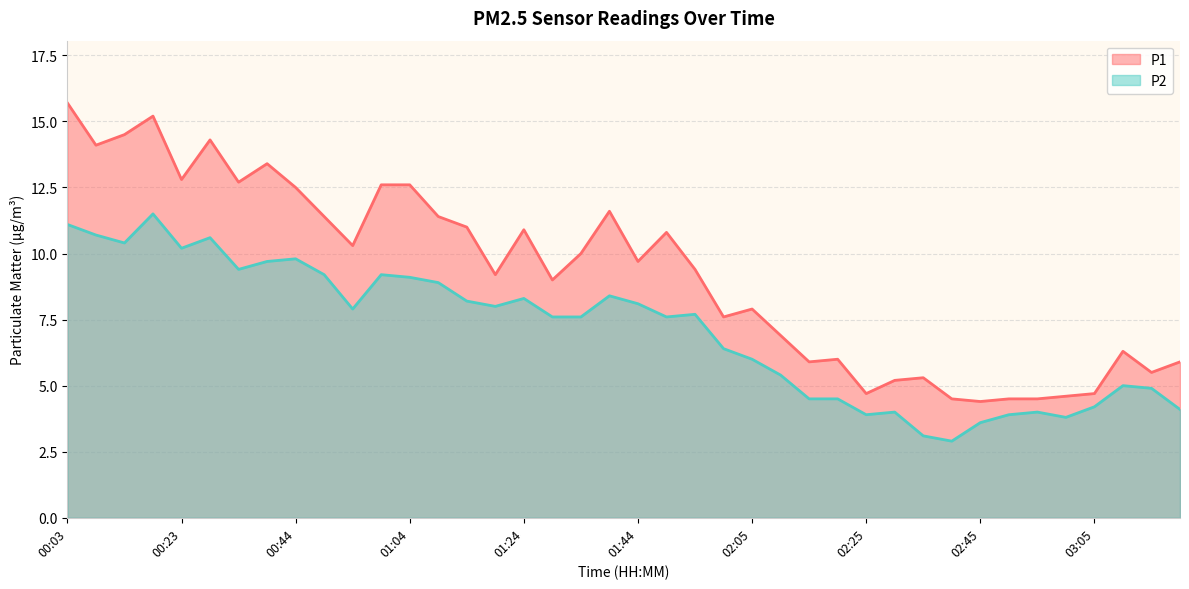

What is the difference between the second highest and minimum values in the P2 series?

8.2